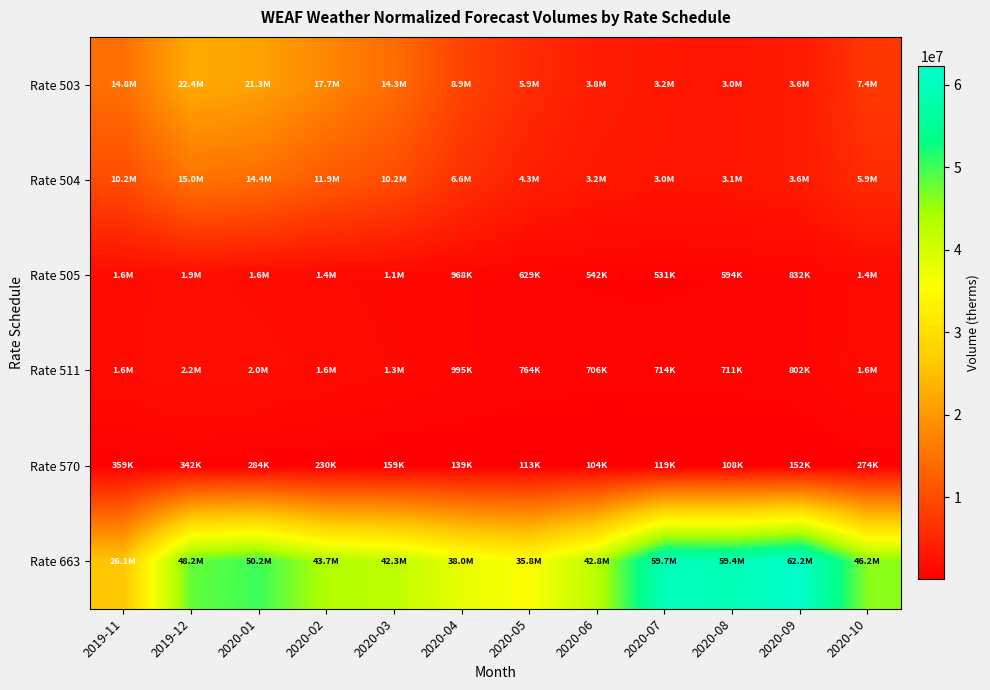

What is the total value across all series at 2019-11?

54637457.0